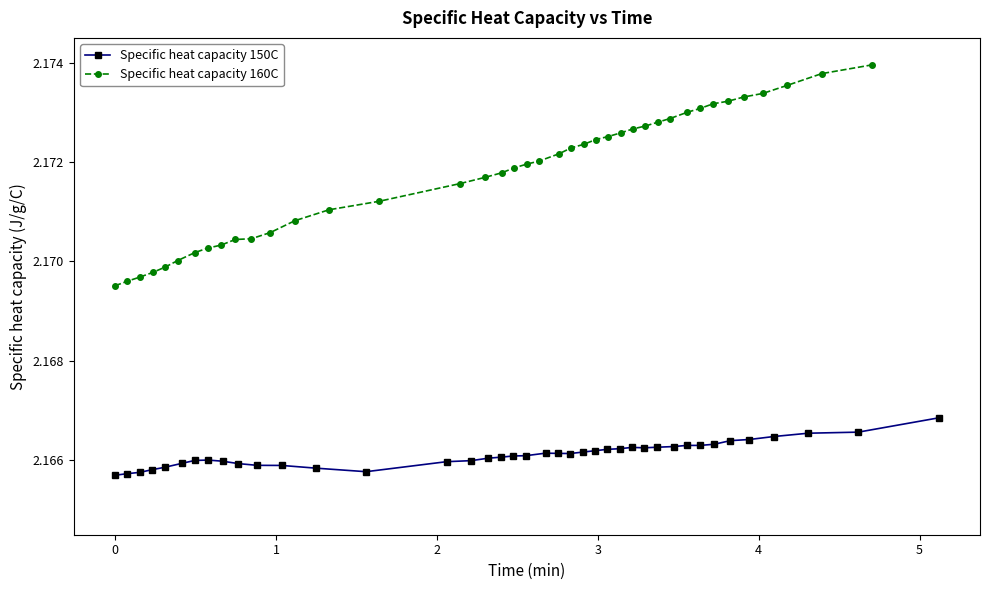

True or false: Specific heat capacity 150C and Specific heat capacity 160C intersect in this chart.

False